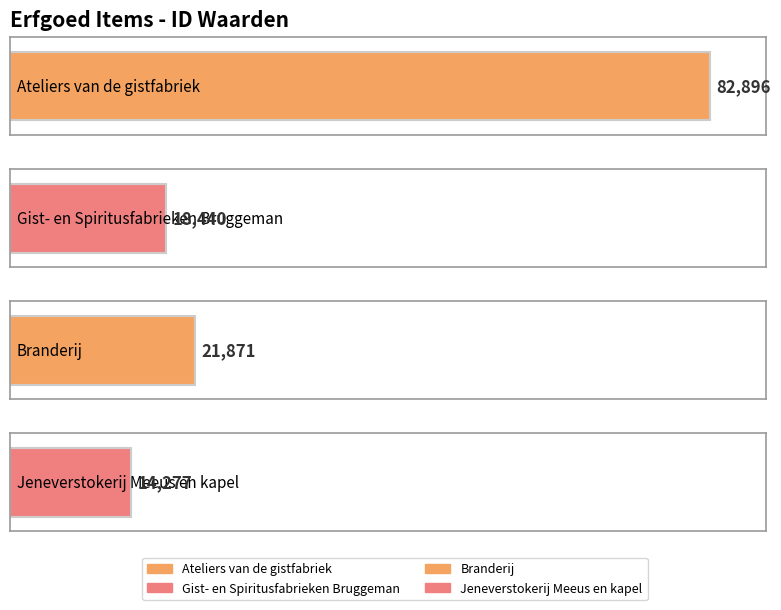

True or false: the data shows 82896 at Ateliers van de gistfabriek.

True